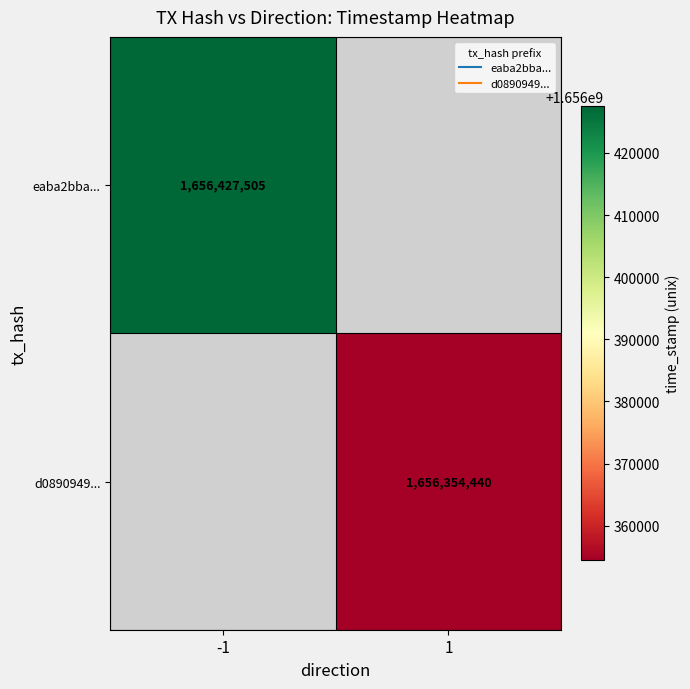

Is the value of eaba2bba... at -1 greater than the value of d0890949... at 1?

Yes